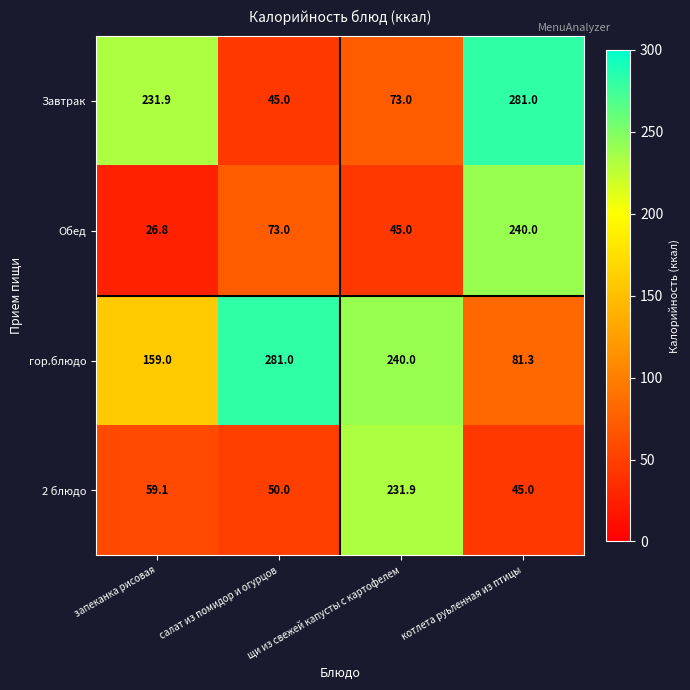

The Обед series shows 24.8 at щи из свежей капусты с картофелем. True or false?

False